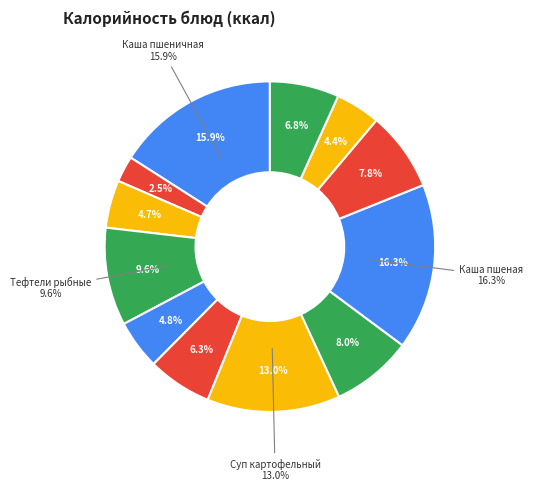

To the nearest percent, what is the combined percentage of Каша пшеничная and Ржано-пшеничный?

20%